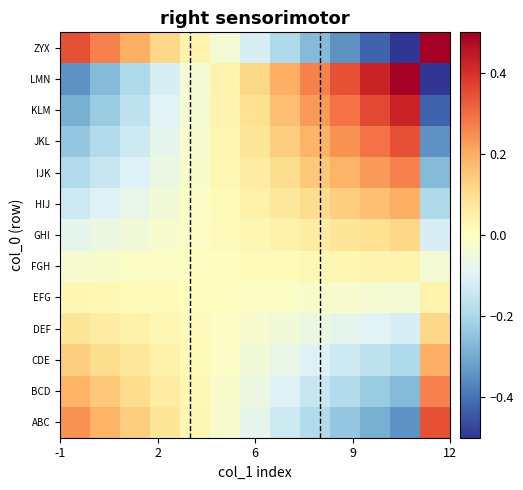

What is the greatest value displayed?

0.5